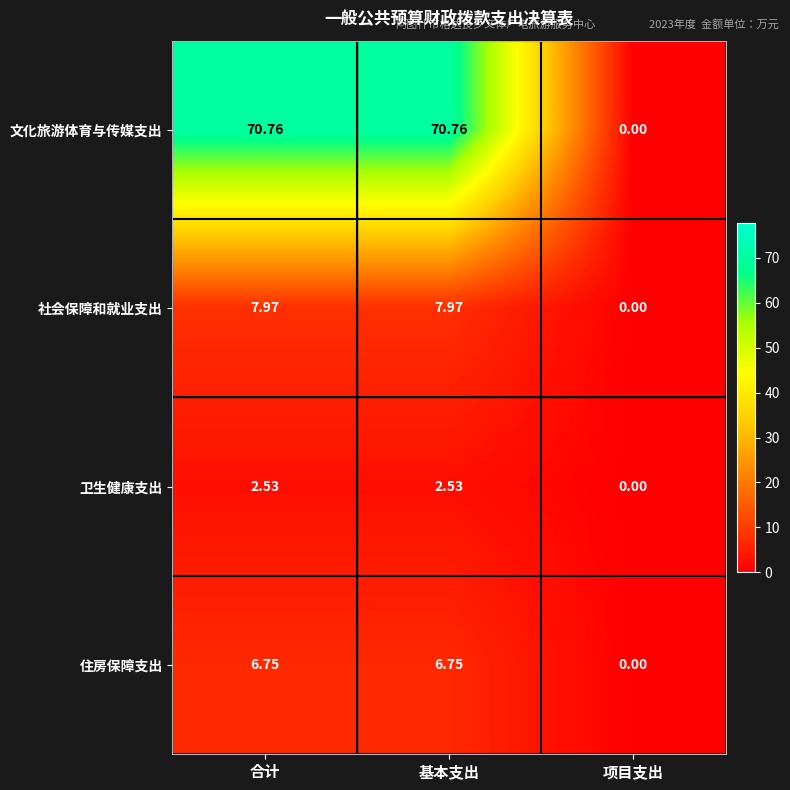

List the series in order of their peak value, lowest first.

卫生健康支出, 住房保障支出, 社会保障和就业支出, 文化旅游体育与传媒支出